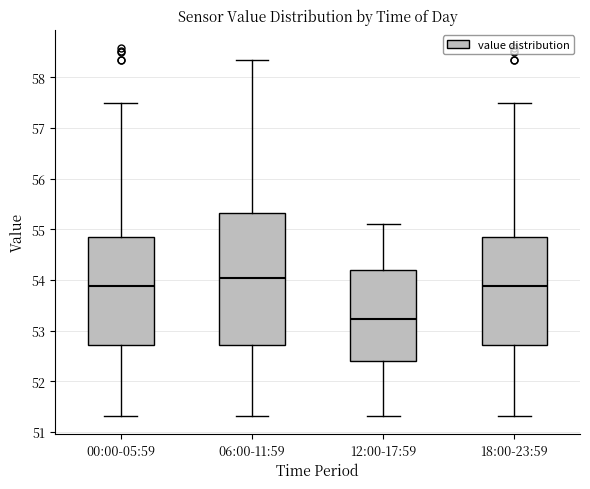

Reading left to right, transcribe this box plot: for each box, give where its median line is, the range the box spans, and where its two whiskers end, as read against the y-axis. The values are not printed on the chart, so give them approximately, as read against the axis.

00:00-05:59: median 53.9, box 52.7 to 54.8, whiskers 51.3 to 57.5
06:00-11:59: median 54.0, box 52.7 to 55.3, whiskers 51.3 to 58.3
12:00-17:59: median 53.2, box 52.4 to 54.2, whiskers 51.3 to 55.1
18:00-23:59: median 53.9, box 52.7 to 54.8, whiskers 51.3 to 57.5